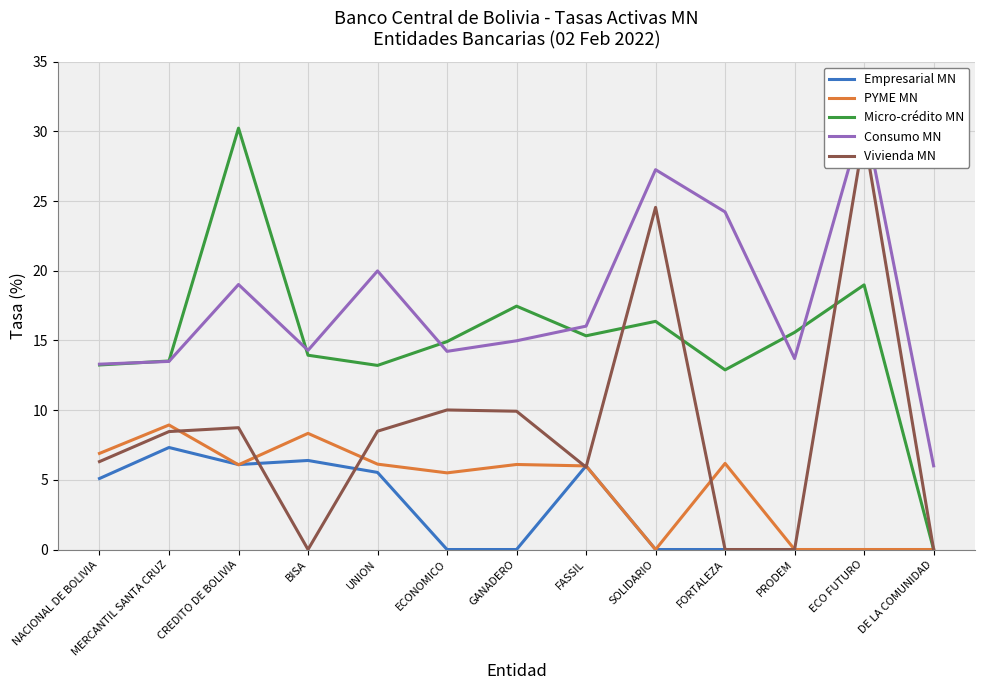

Which category has the highest value in the Empresarial MN series?

MERCANTIL SANTA CRUZ